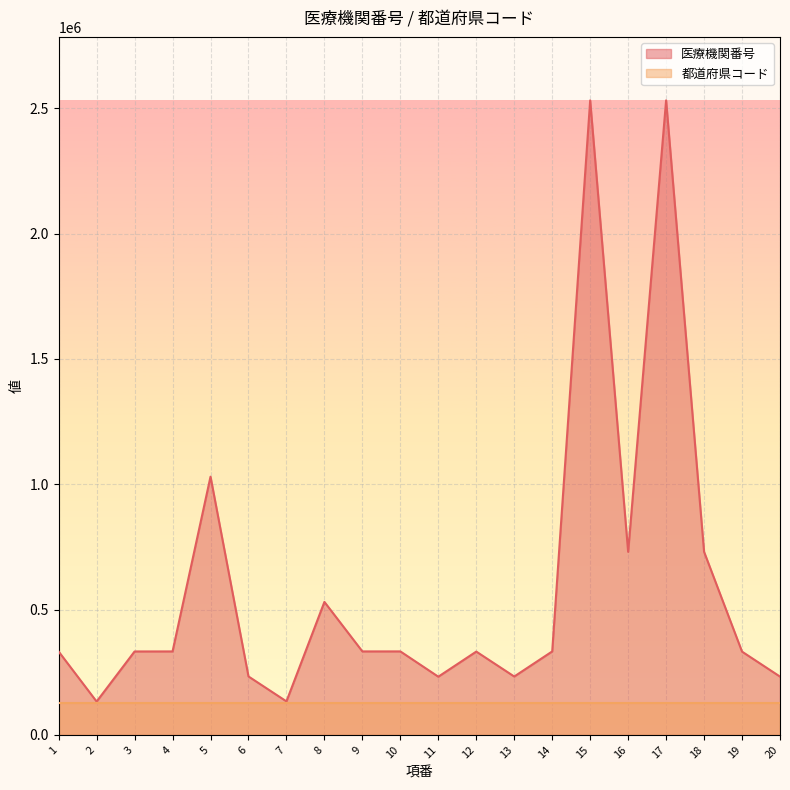

How many data points does each series have?

20